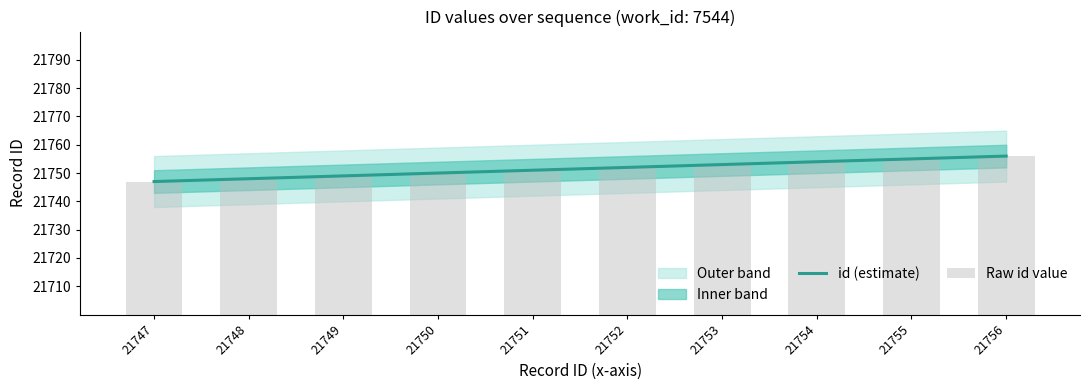

Which series has the largest range (max minus min)?

id (estimate)